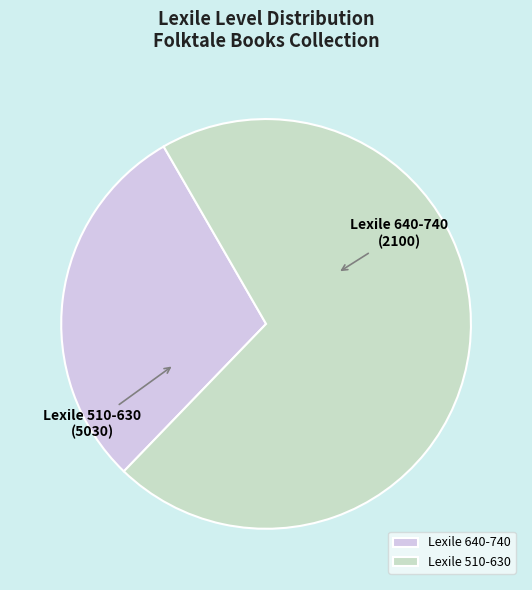

Does Lexile 510-630 represent more than half of the total?

Yes